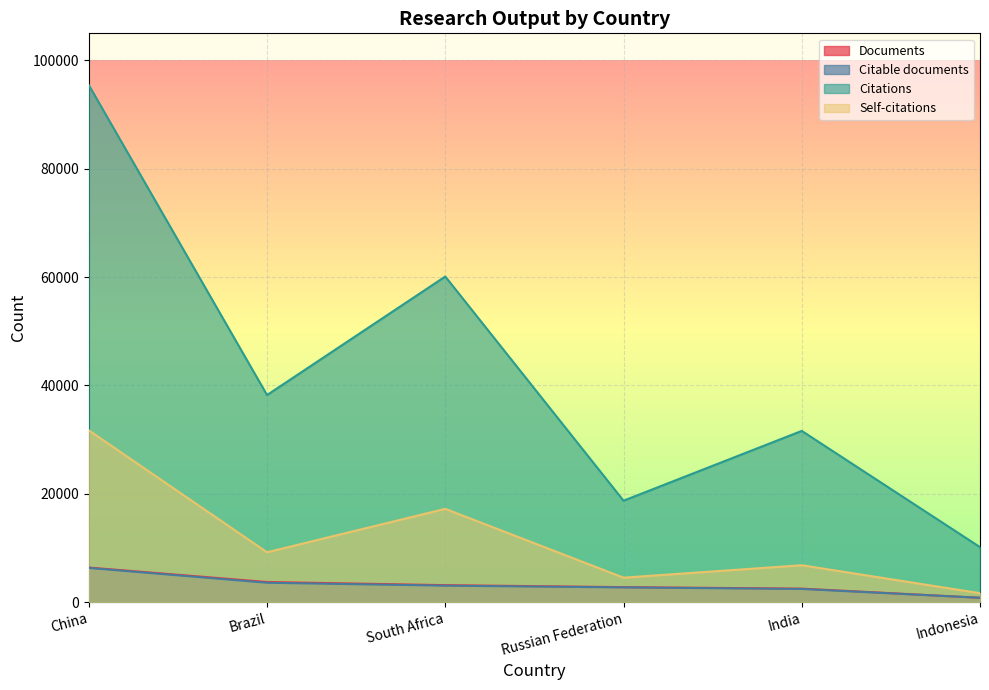

True or false: Citations and Documents cross at least once.

False